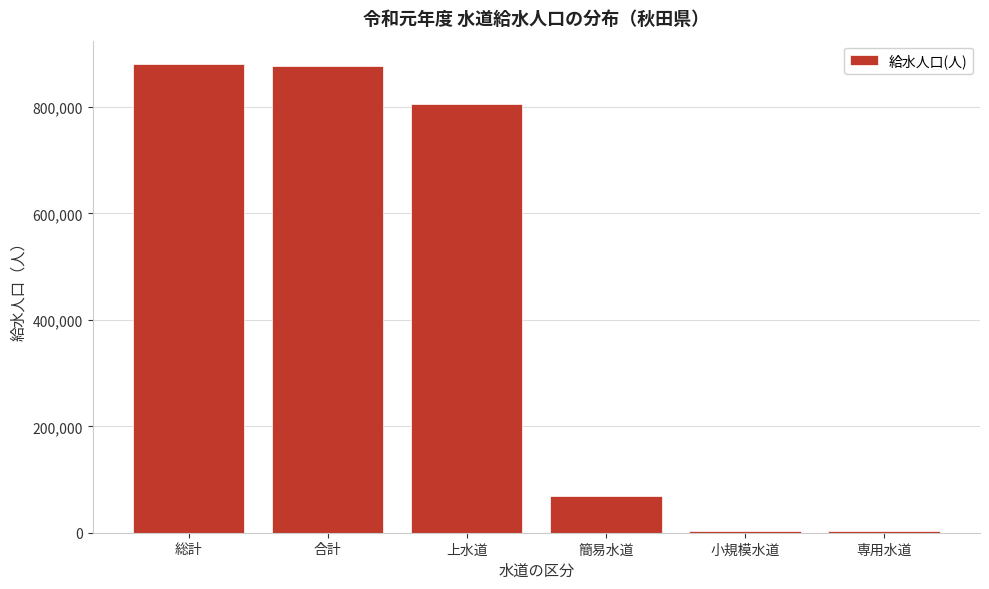

Approximately how many times larger is the value at 総計 compared to 簡易水道?

12.9